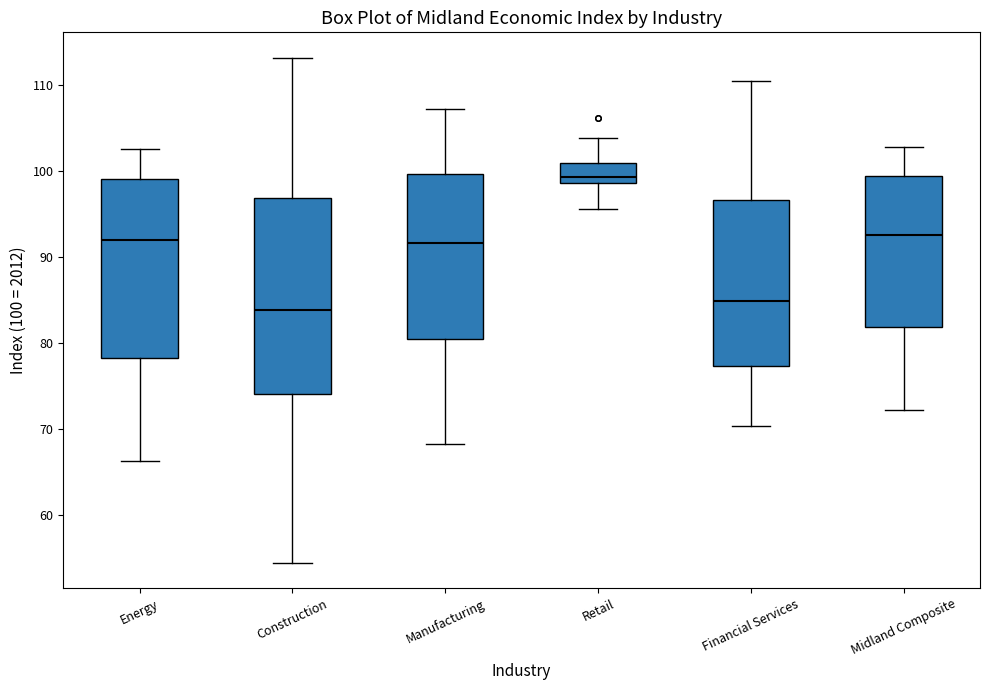

Comparing the boxes themselves (not the whiskers), which one is the tallest?

Construction